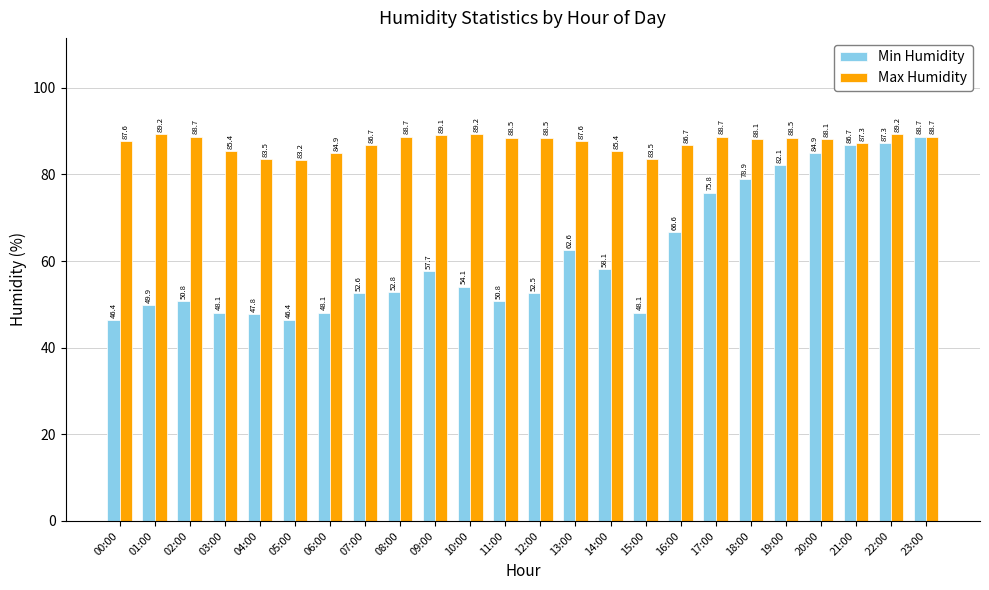

What is the sum of all Max Humidity values?

2095.0